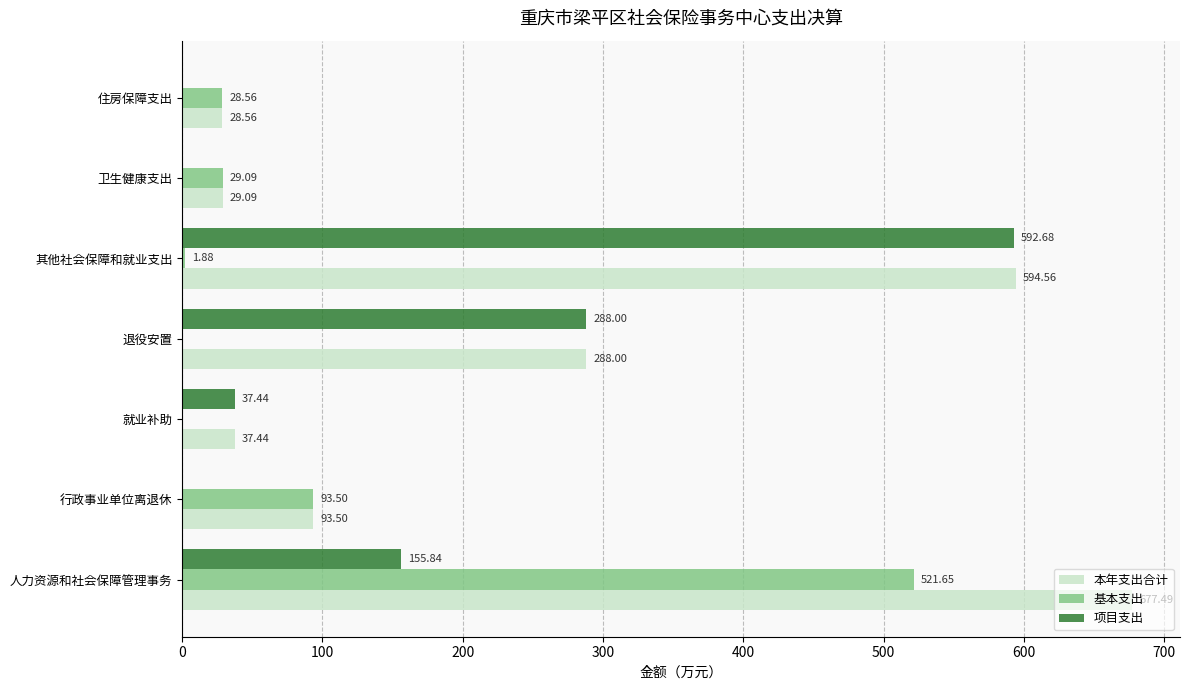

Which series changed the most between 就业补助 and 住房保障支出?

项目支出